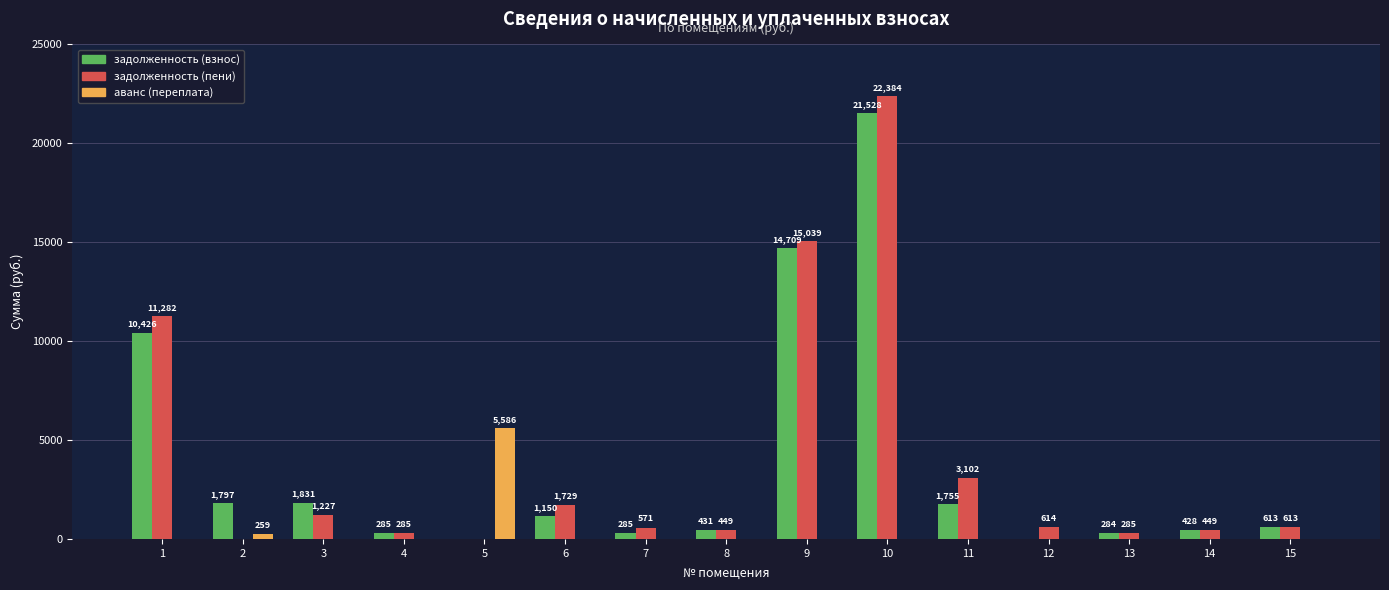

What is the total value across all series at 8?

880.2